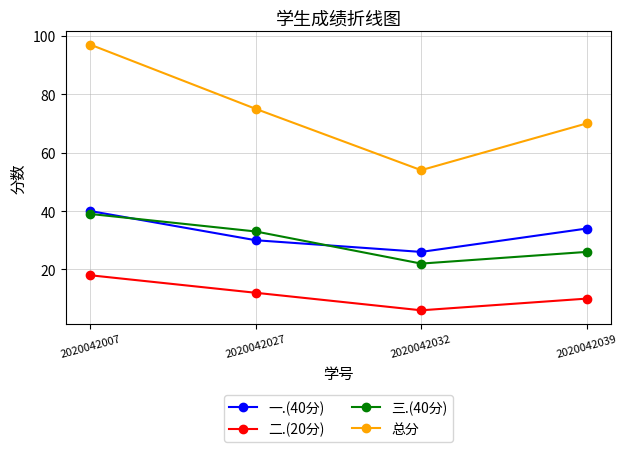

True or false: 二.(20分) and 三.(40分) intersect in this chart.

False